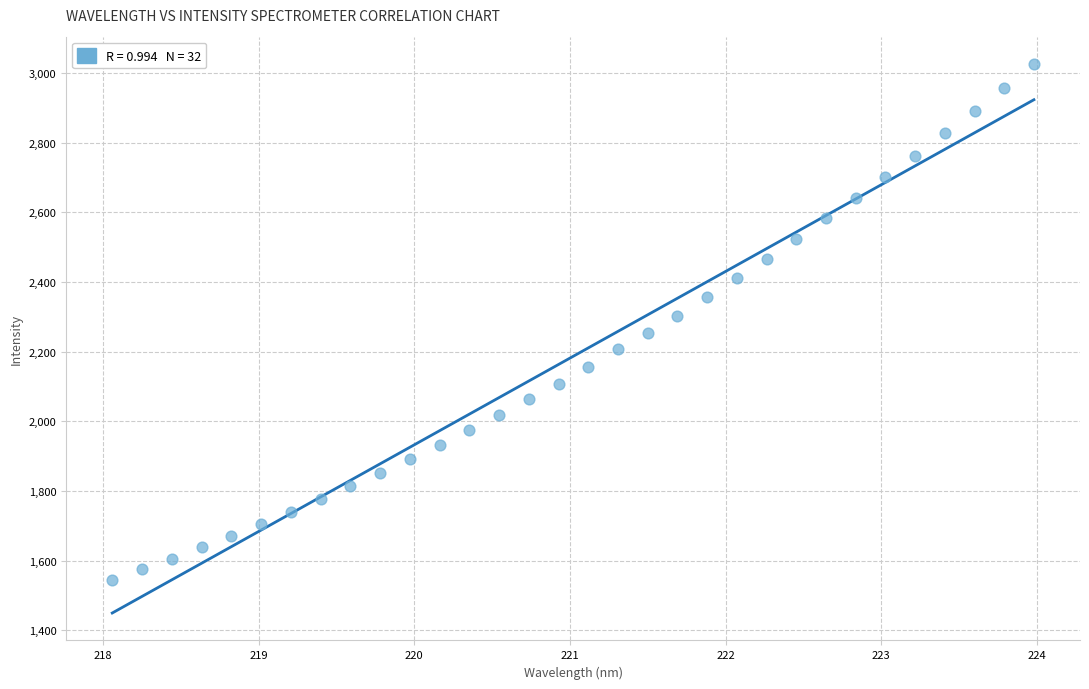

What is the range of Y values (max minus min)?

1479.2